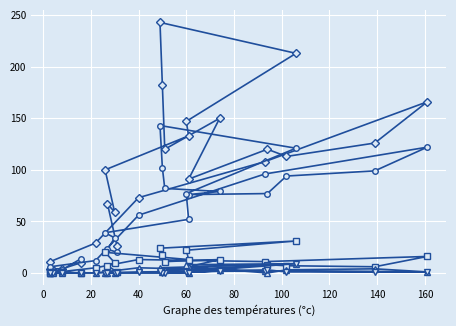

Does the chart display data point markers on the line(s)?

Yes